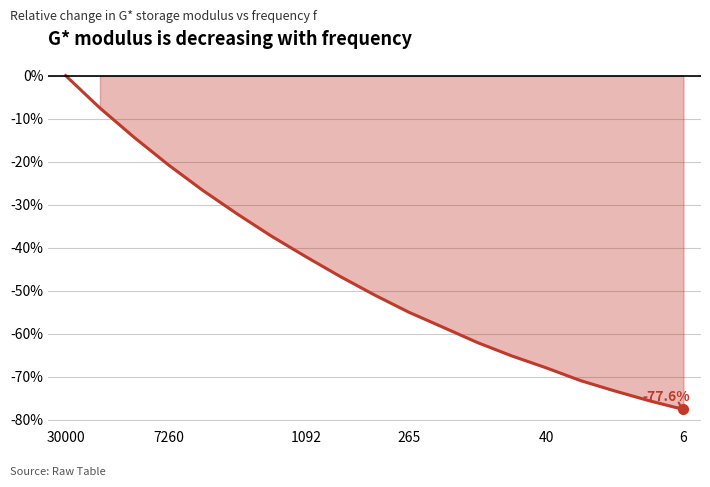

How many lines are shown in the chart?

1